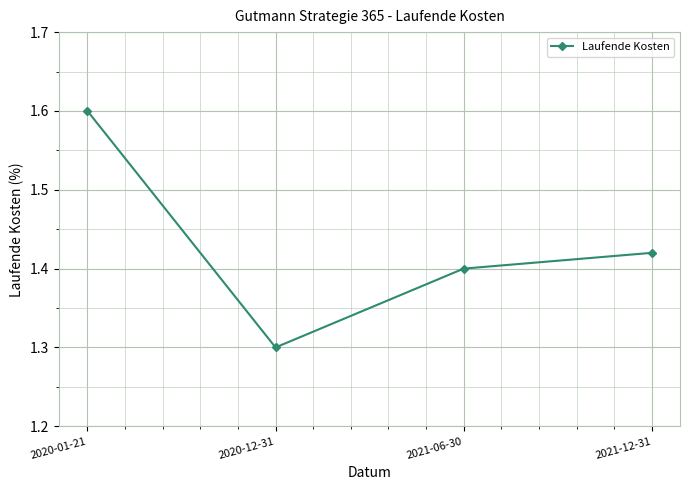

At which label is the value closest to 1?

2020-12-31